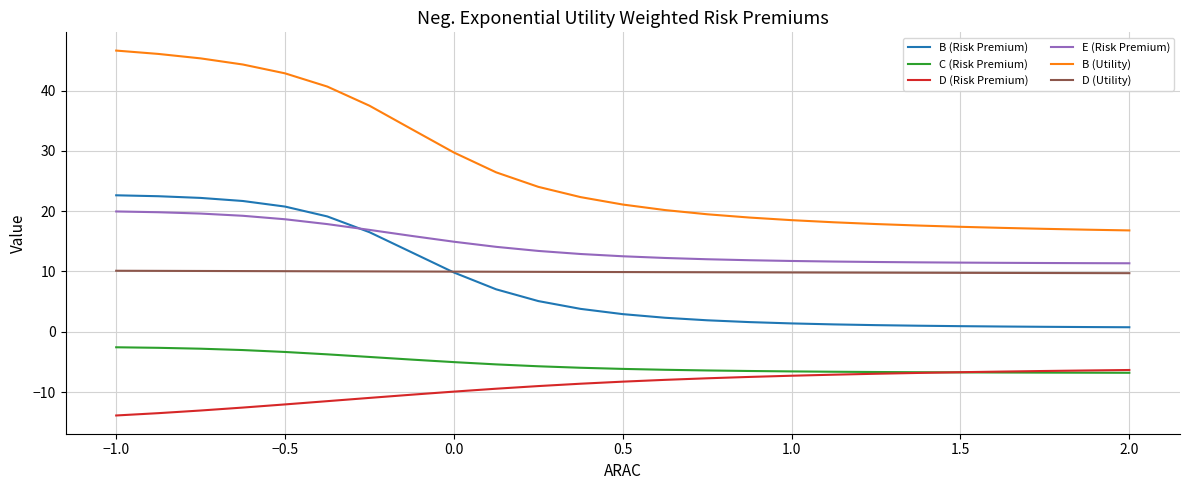

What are all the series names shown in the legend?

B (Risk Premium), C (Risk Premium), D (Risk Premium), E (Risk Premium), B (Utility), D (Utility)